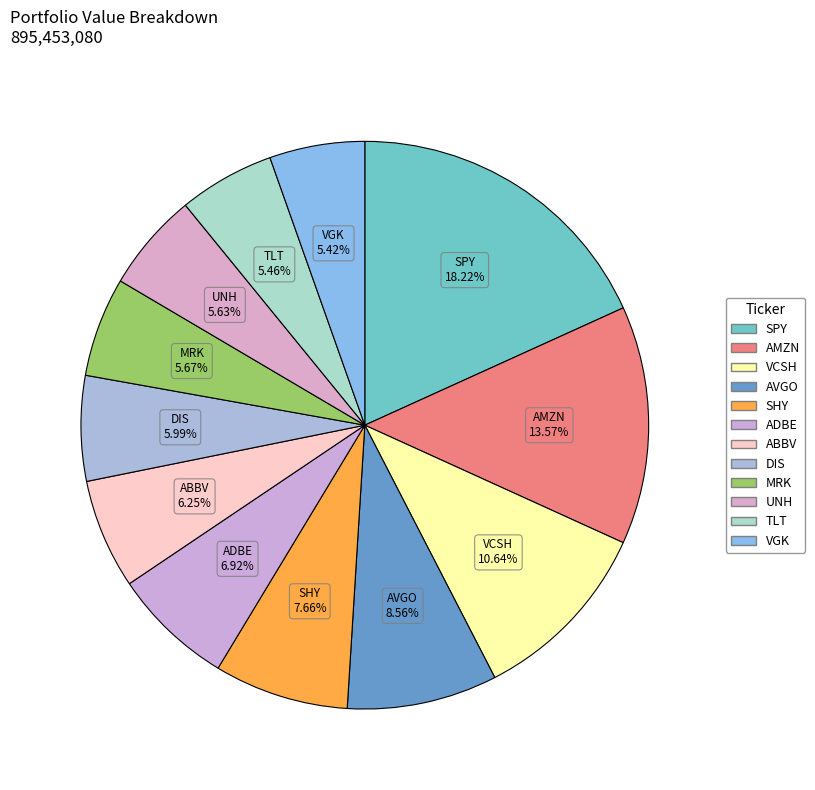

Count the number of slices in the pie.

12